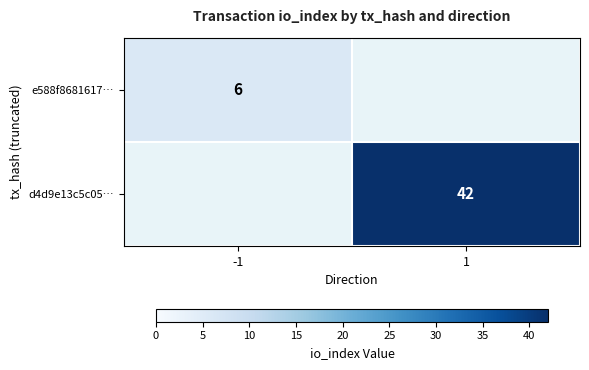

True or false: d4d9e13c5c05… has a value of 42 at 1.

True